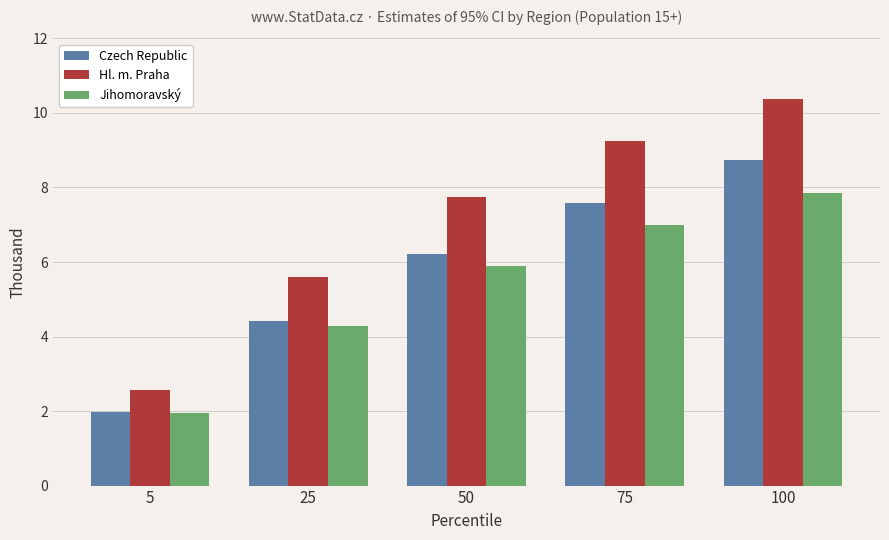

What is the difference between the Czech Republic values at 50 and 100?

2.5